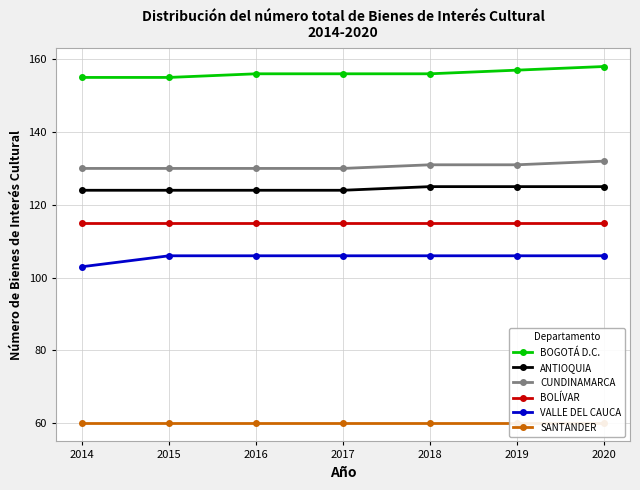

Rank the series at 2014 from lowest to highest value.

SANTANDER, VALLE DEL CAUCA, BOLÍVAR, ANTIOQUIA, CUNDINAMARCA, BOGOTÁ D.C.